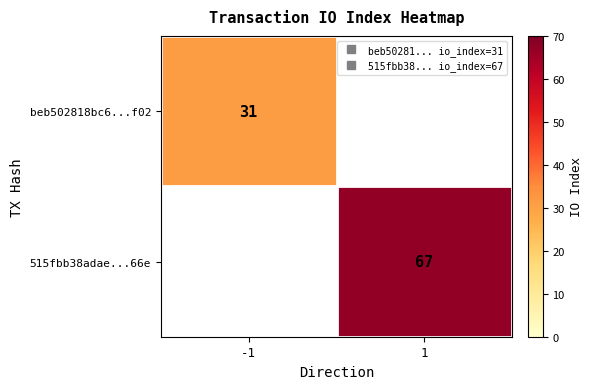

Rank the categories by beb502818bc6...f02 value from lowest to highest.

-1, 1